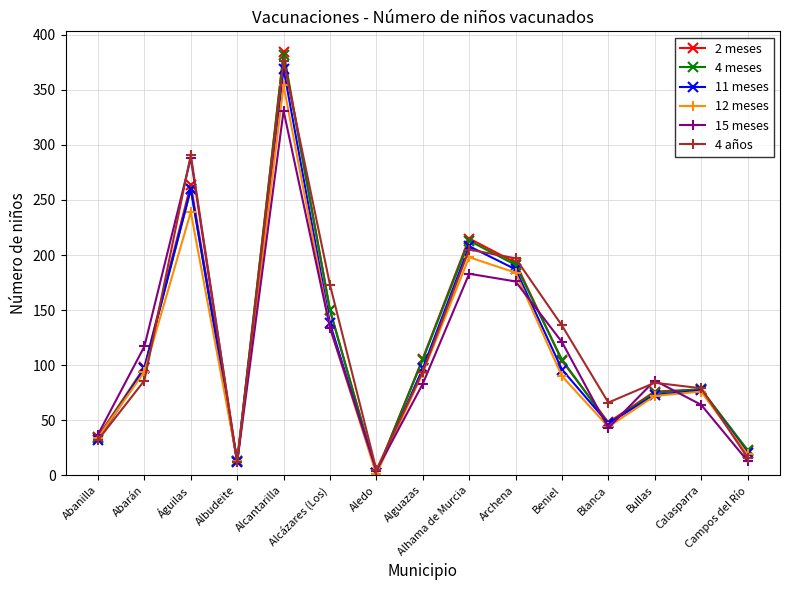

Which series ends up on top after the final intersection of 4 años and 11 meses?

11 meses